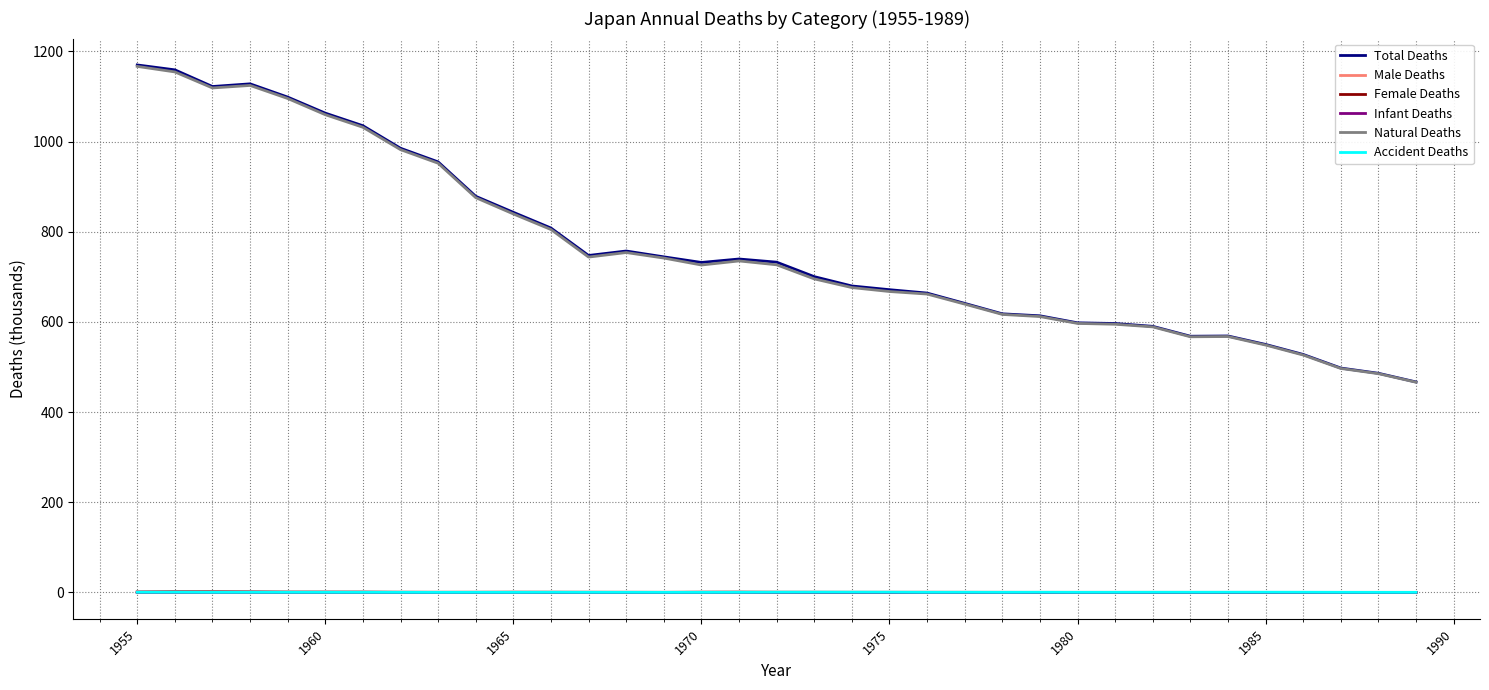

True or false: Total Deaths and Male Deaths intersect in this chart.

False